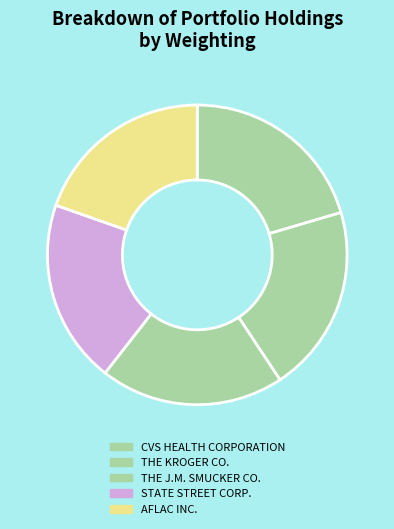

What percentage is the THE J.M. SMUCKER CO. slice, to the nearest percent?

20%